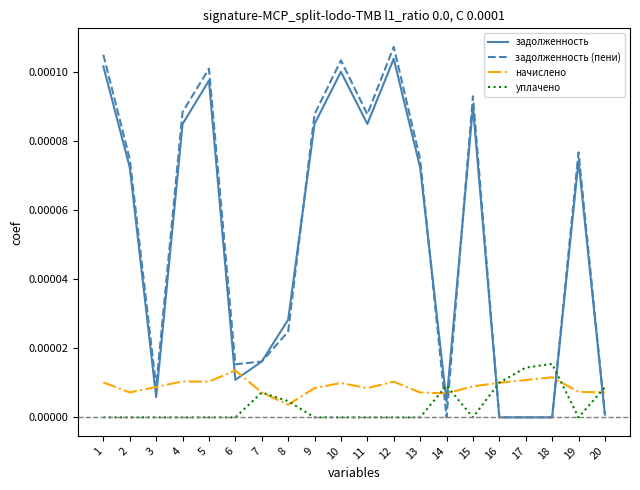

How many intersections are there between уплачено and задолженность?

5